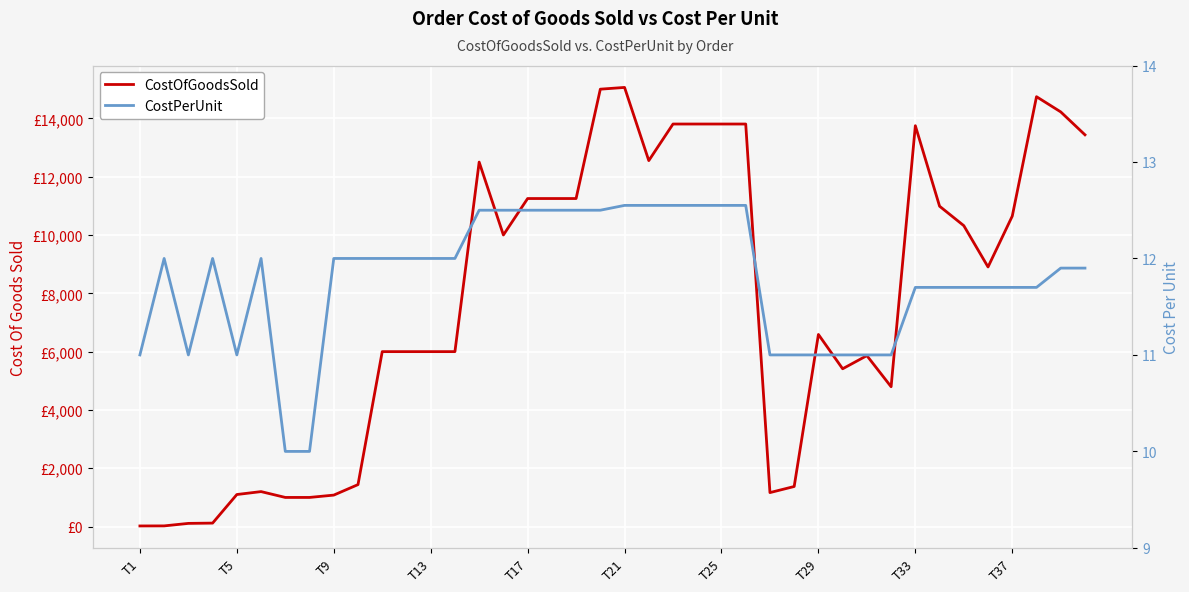

What position from the right is 27?

13